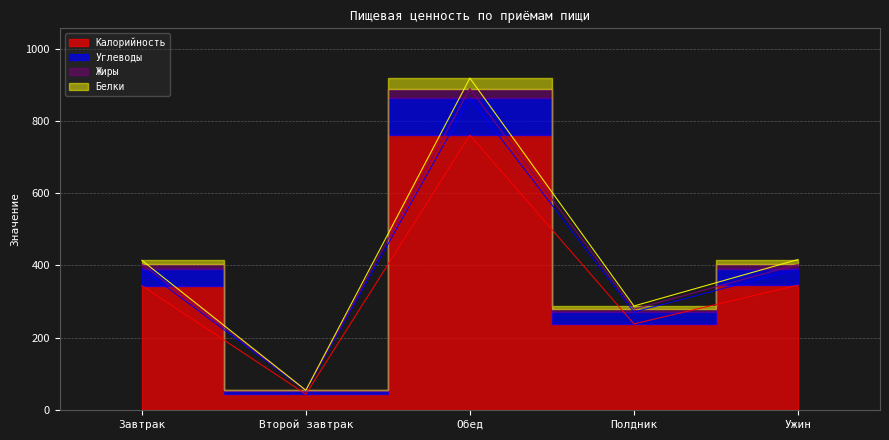

In Жиры, how many points are lower than both neighbors (excluding endpoints)?

2